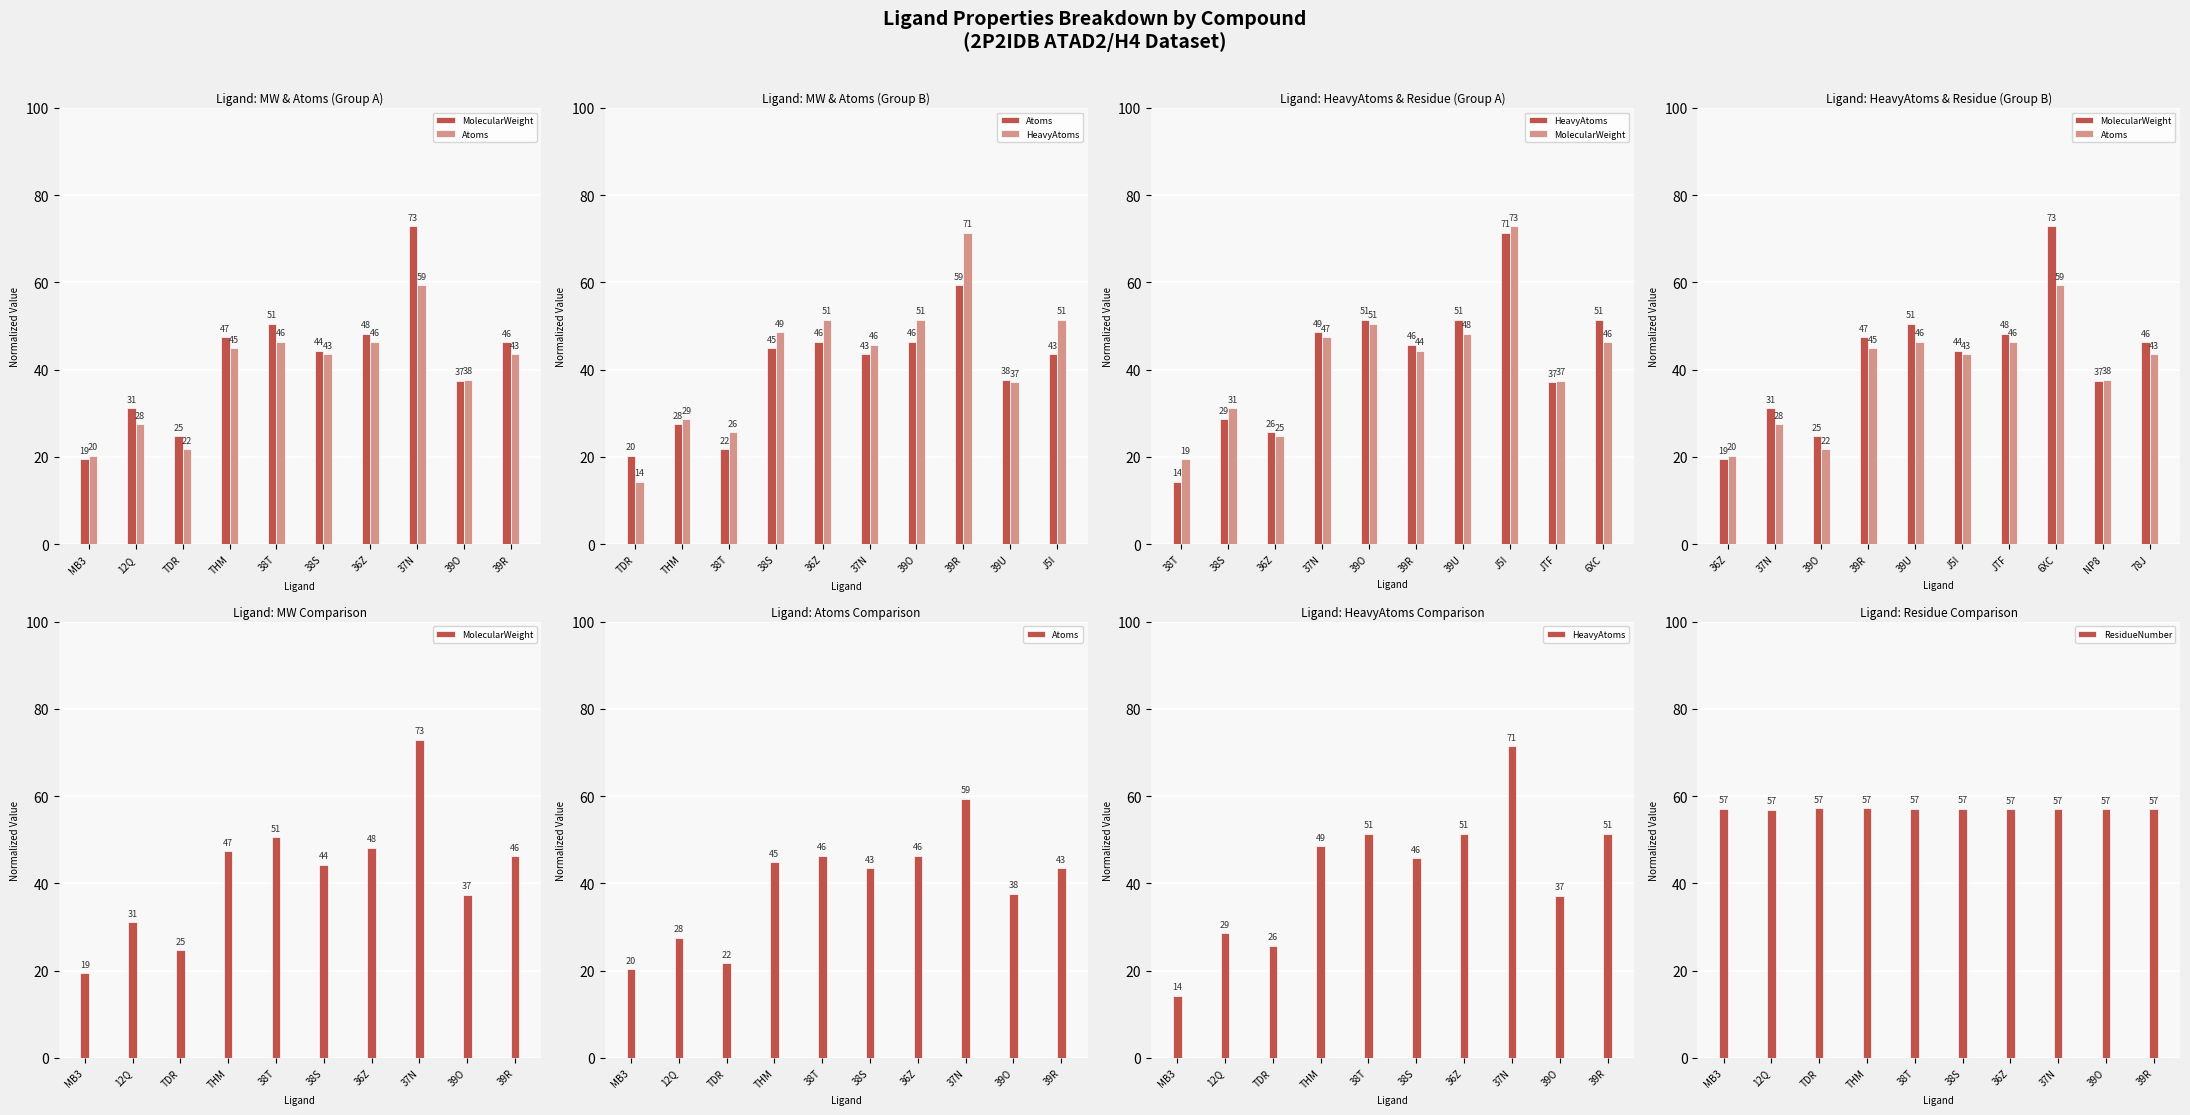

Where is ResidueNumber nearest to the value 57?

36Z